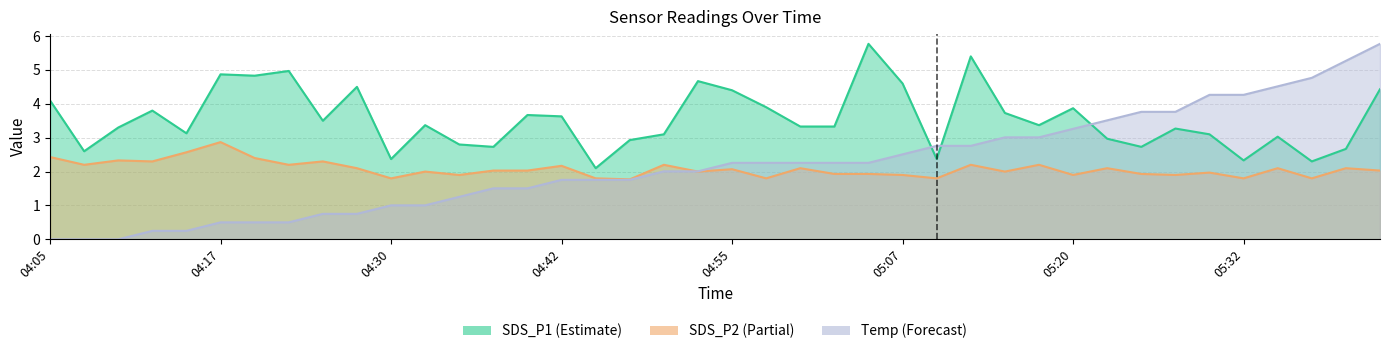

True or false: Temp and SDS_P2 intersect in this chart.

True